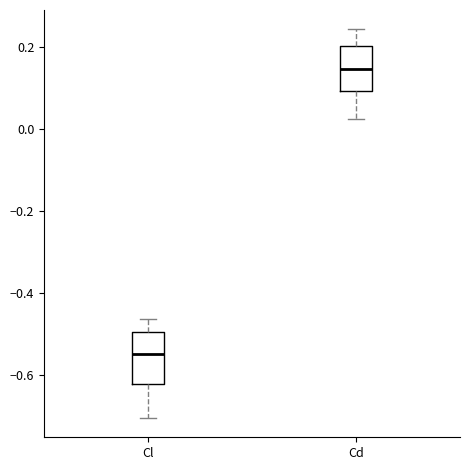

Reading left to right, transcribe this box plot: for each box, give where its median line is, the range the box spans, and where its two whiskers end, as read against the y-axis. The values are not printed on the chart, so give them approximately, as read against the axis.

Cl: median -0.56, box -0.62 to -0.50, whiskers -0.70 to -0.46
Cd: median 0.14, box 0.10 to 0.20, whiskers 0.02 to 0.24